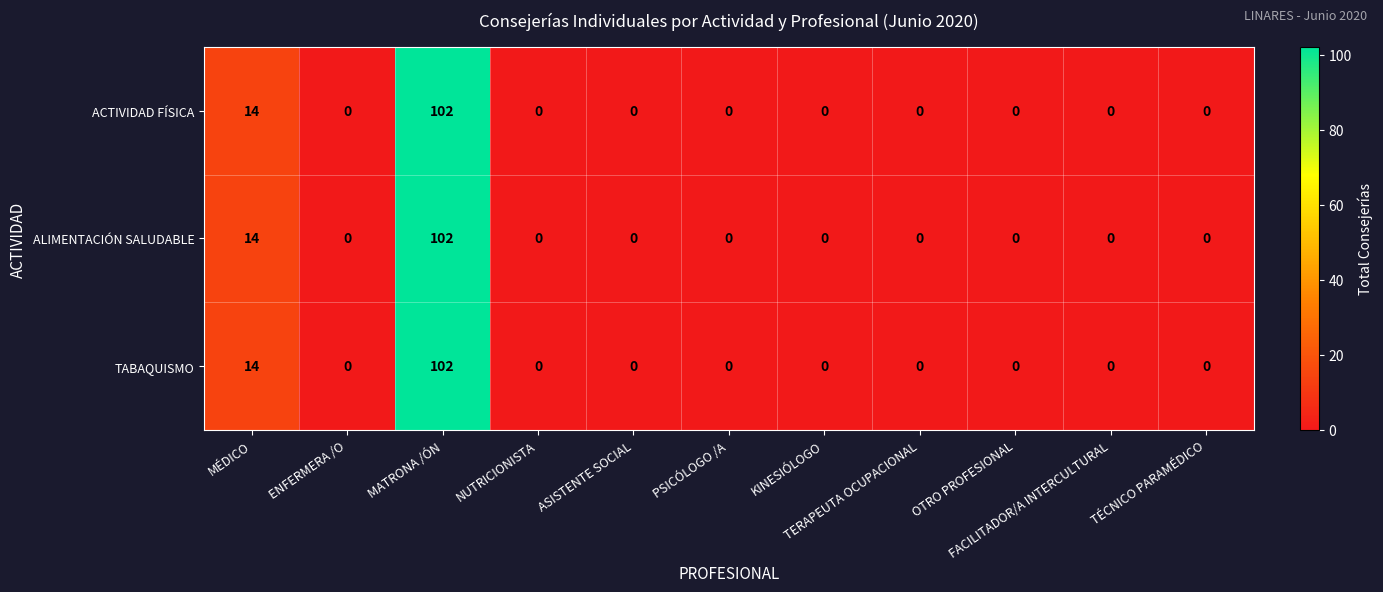

What is the difference between the second highest and second lowest values in the TABAQUISMO series?

14